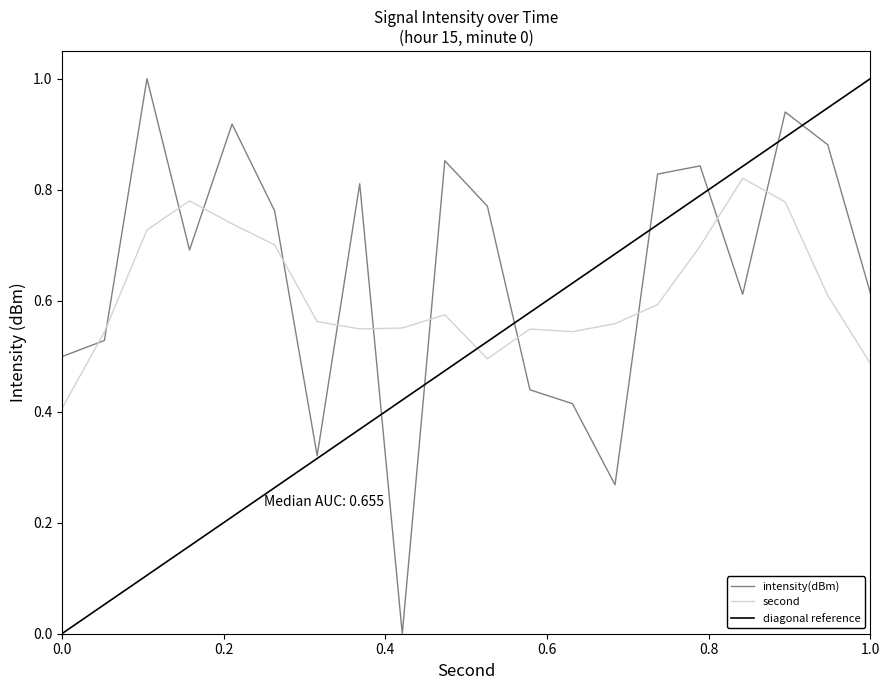

Reading right to left, list all the values displayed in this chart.

0.6	0.9	0.9	0.6	0.8	0.8	0.3	0.4	0.4	0.8	0.9	0.0	0.8	0.3	0.8	0.9	0.7	1.0	0.5	0.5